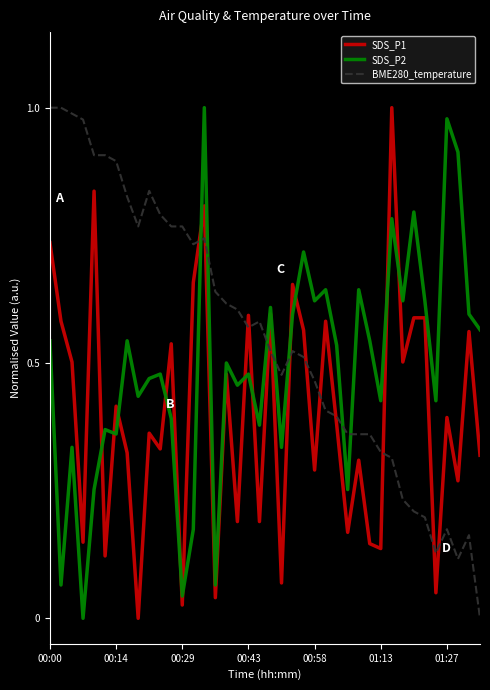

Which series has the largest total across all categories?

BME280_temperature